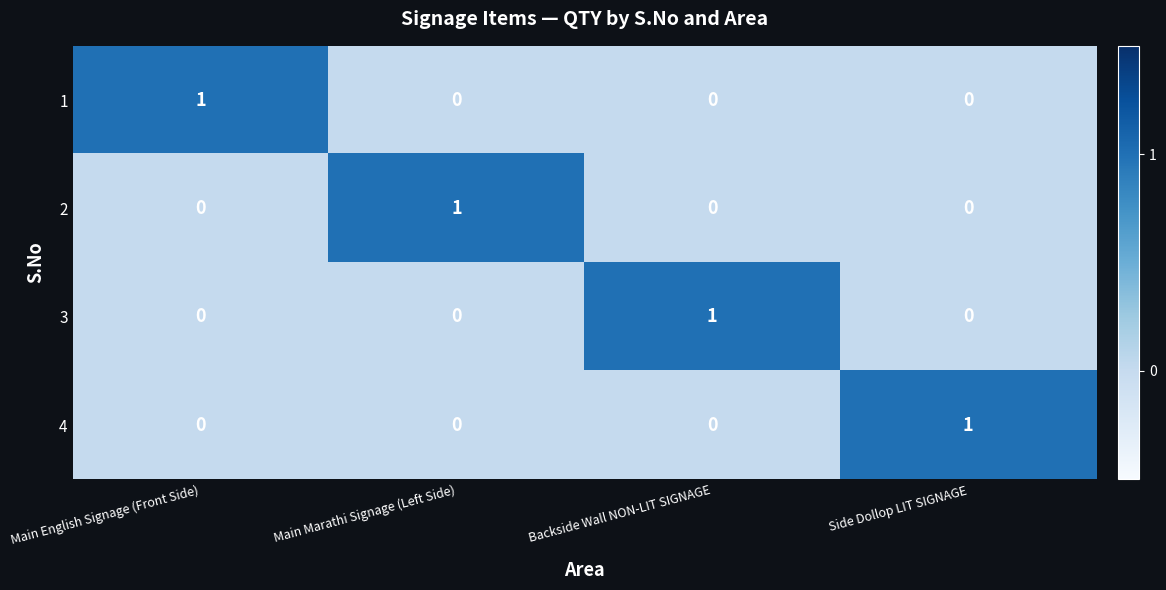

The 2 series shows 0 at Backside Wall NON-LIT SIGNAGE. True or false?

True